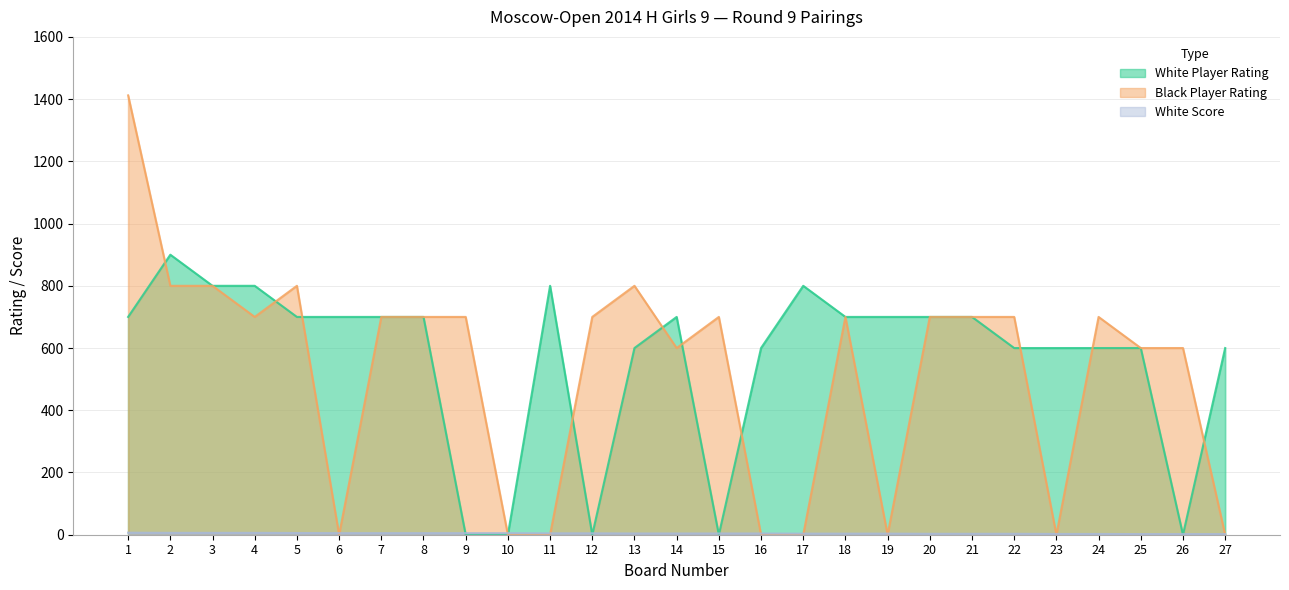

What are all the series names shown in the legend?

White Player Rating, Black Player Rating, White Score